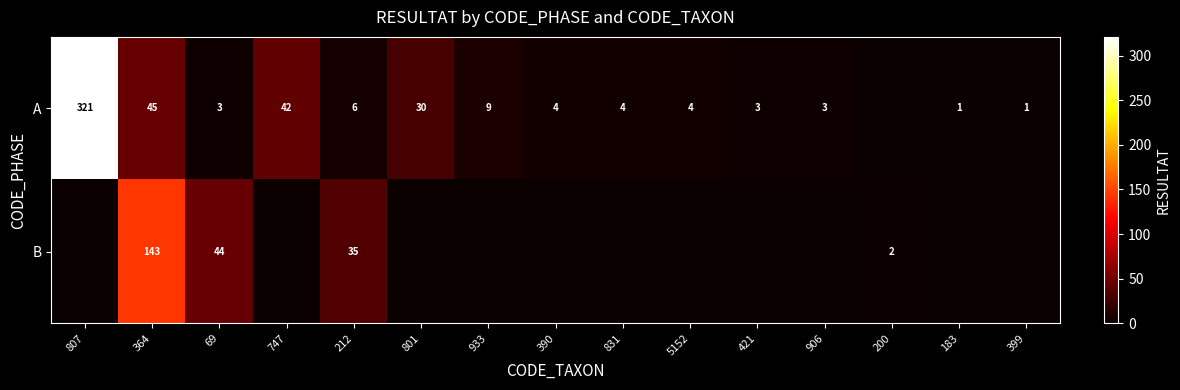

True or false: A has a value of 3 at 421.

True